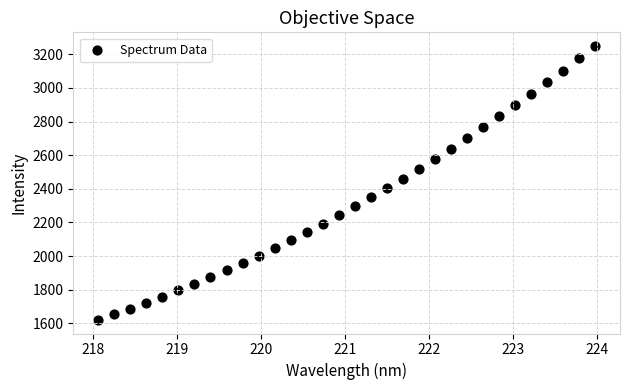

What is the range of Y values (max minus min)?

1627.9